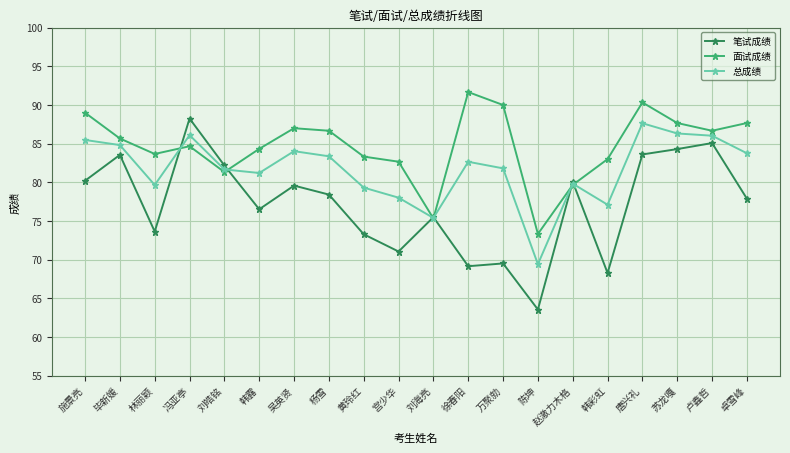

Where does the 面试成绩 series first go above 85?

施景亮